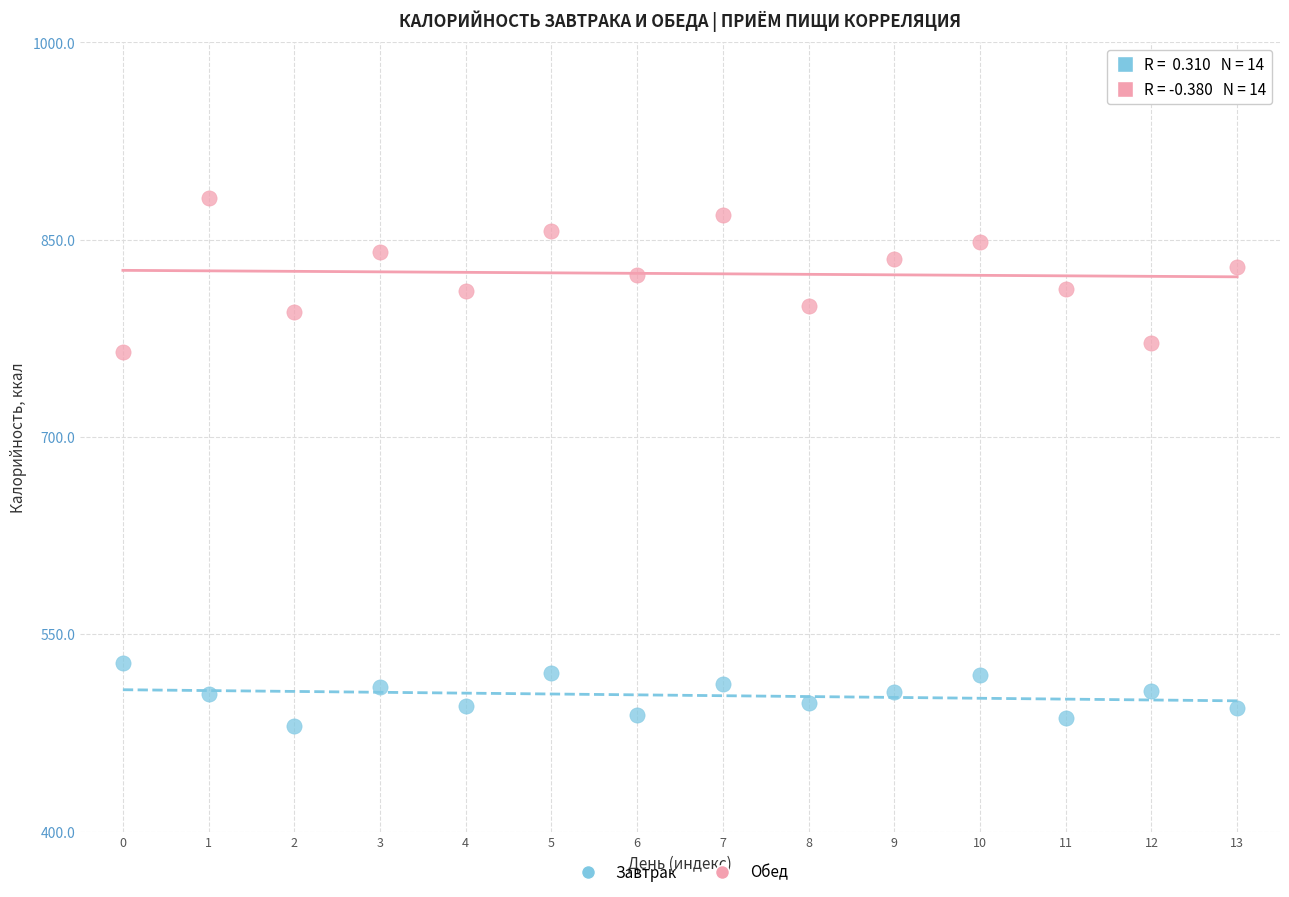

Which series has the largest Y range (max minus min)?

Обед